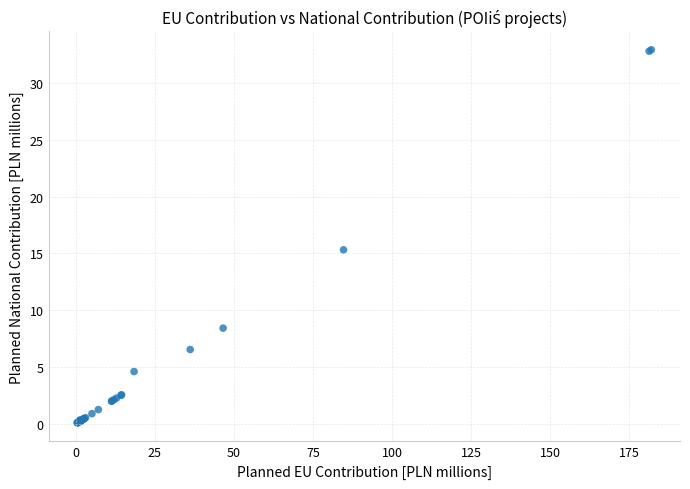

What Y value in the scatter plot is closest to 16?

15.3